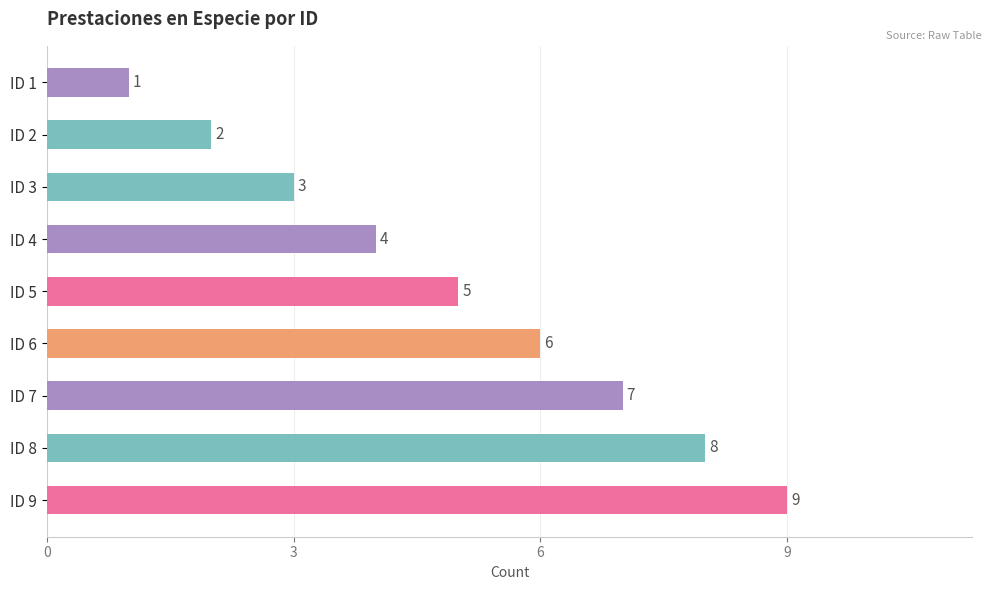

Rank the categories by value from lowest to highest.

ID 1, ID 2, ID 3, ID 4, ID 5, ID 6, ID 7, ID 8, ID 9